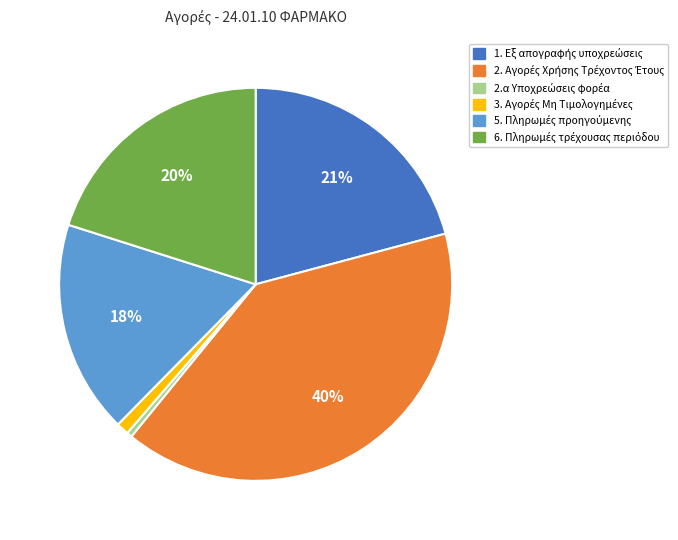

Is there a majority slice in this chart?

No